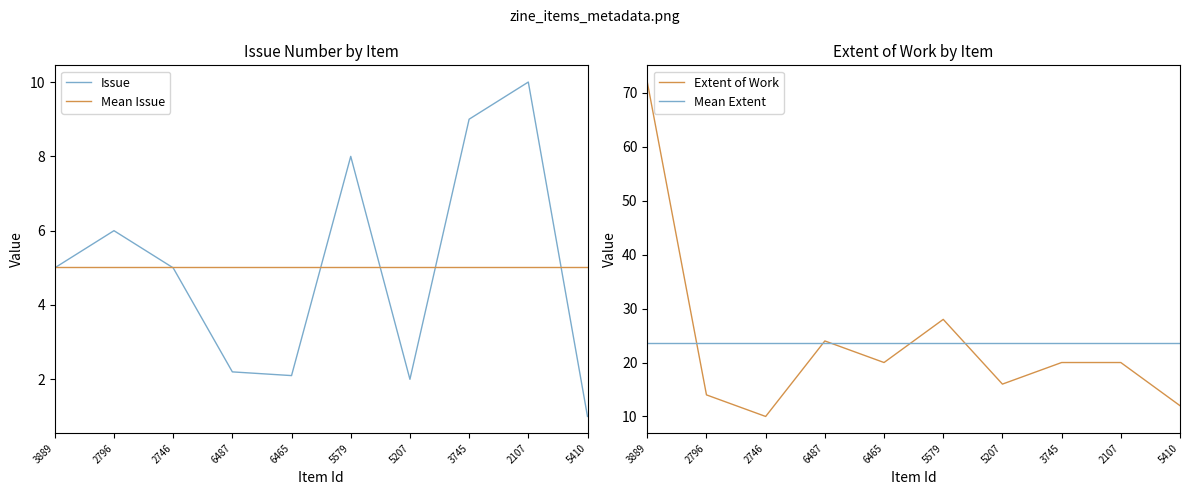

Is this an area chart (filled region under the line)?

No